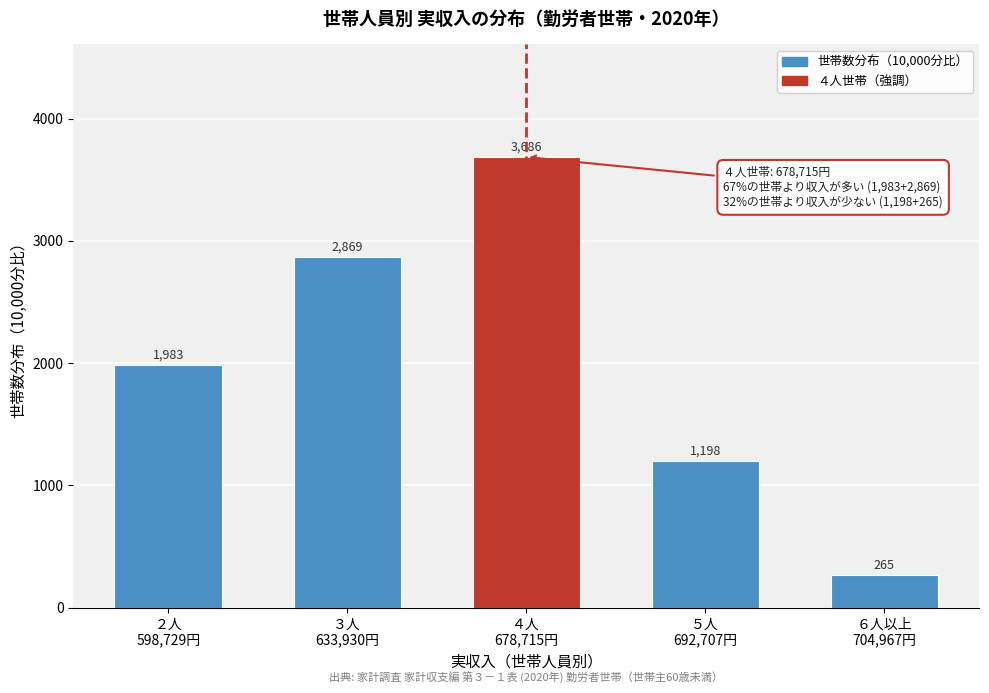

Reading left to right, extract all data points from this chart.

1983	2869	3686	1198	265